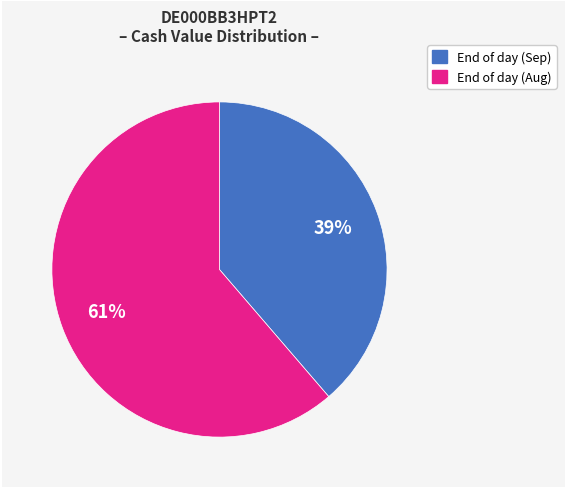

Does any single category account for the majority?

Yes